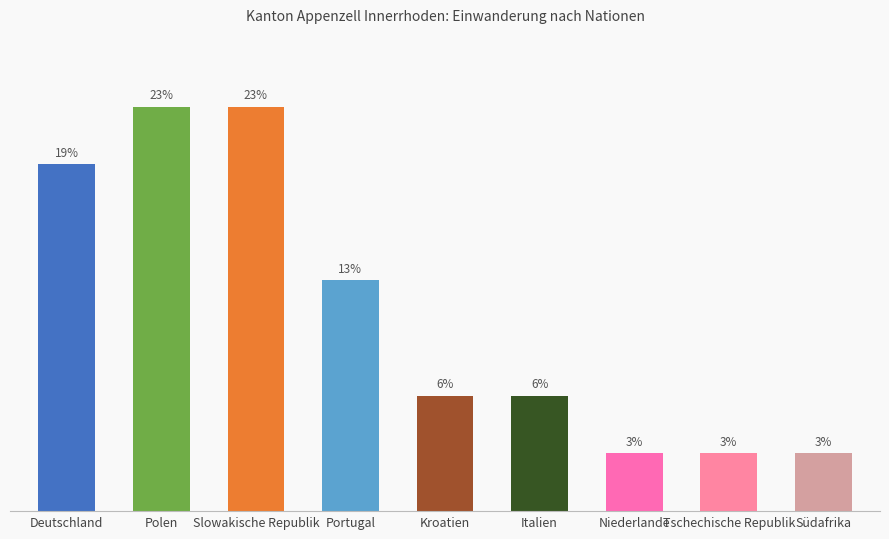

Is it true that the value at Niederlande is 5.7?

False